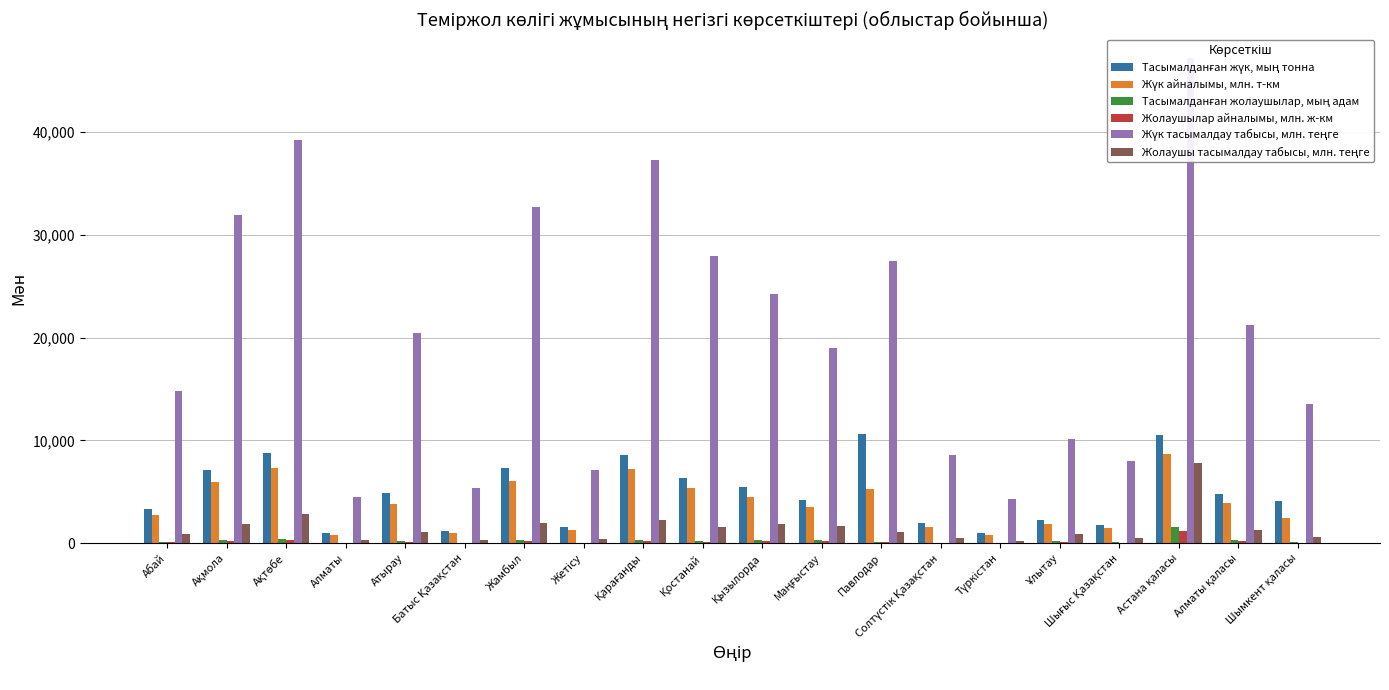

What value does the Жүк тасымалдау табысы, млн. теңге series have at Шығыс Қазақстан?

7994.6